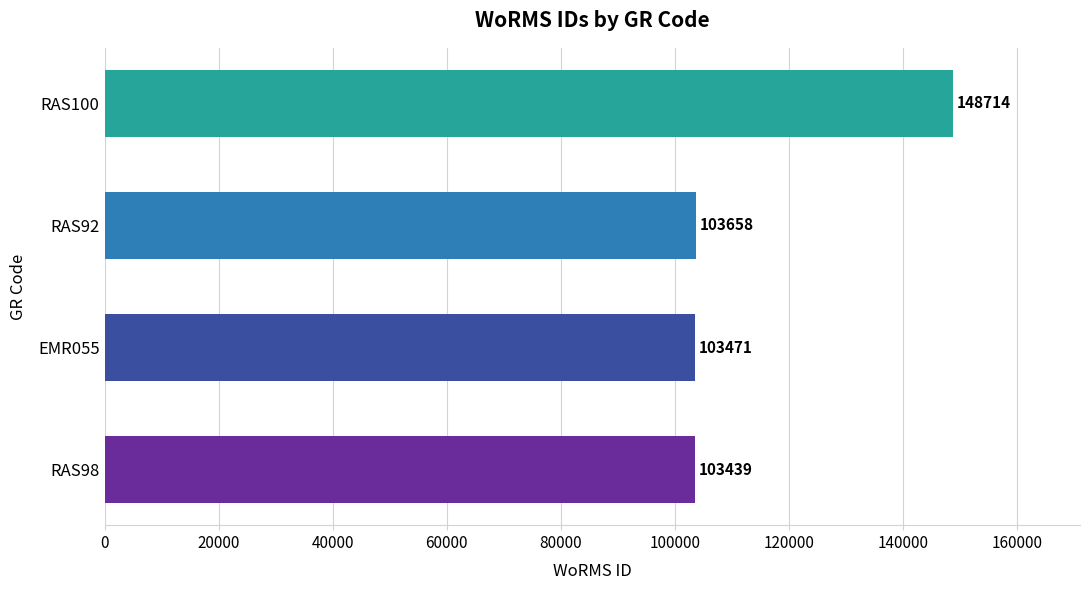

How many values are below 103658?

2